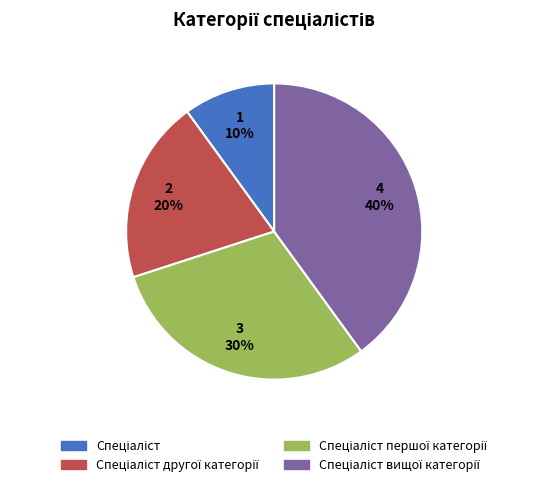

To the nearest percent, what is the average slice percentage?

25%